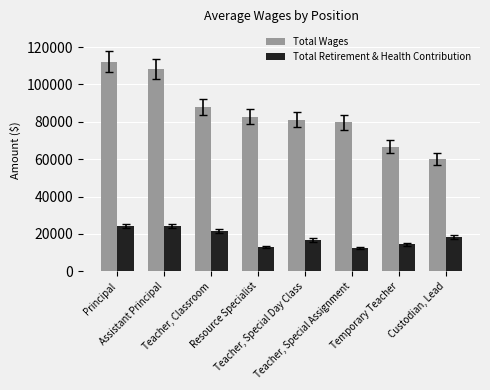

What is the maximum value shown in the chart?

112102.0